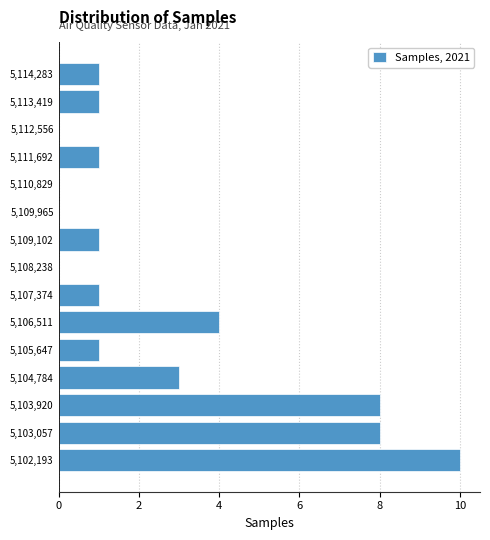

Which range on the y-axis has the longest bar?

5101800 to 5102600